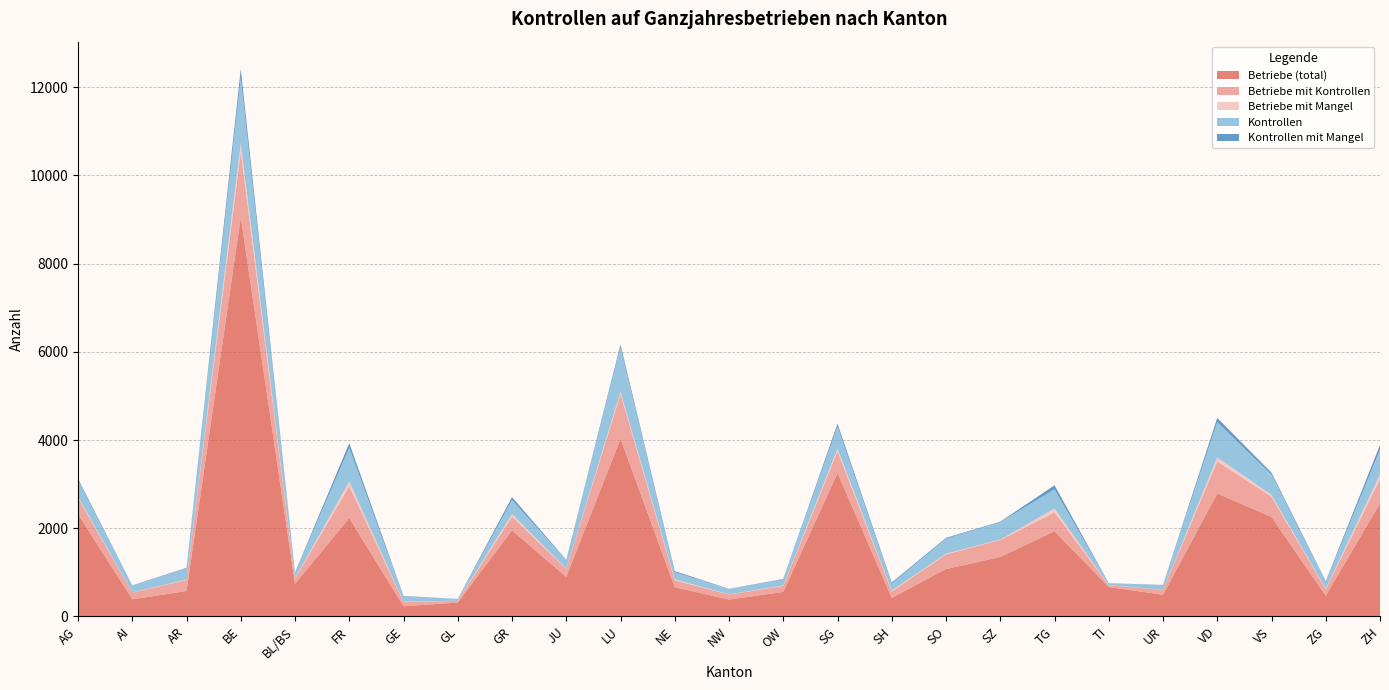

Reading right to left, list all the values displayed in this chart.

Betriebe (total): 2560	469	2254	2788	492	667	1934	1347	1075	421	3251	555	383	662	4029	896	1951	314	232	2230	739	9056	576	388	2322
Betriebe mit Kontrollen: 552	145	461	727	111	38	426	386	330	143	493	137	113	157	1013	180	312	37	99	723	120	1484	249	153	366
Betriebe mit Mangel: 107	17	41	94	1	5	87	11	18	22	59	11	6	24	56	7	61	4	7	107	9	190	12	5	30
Kontrollen: 564	149	462	798	112	38	437	394	342	157	507	137	117	161	1013	194	317	38	120	761	122	1492	253	154	374
Kontrollen mit Mangel: 107	17	41	94	1	5	89	11	18	26	60	11	6	24	56	7	64	4	7	107	9	191	12	5	31